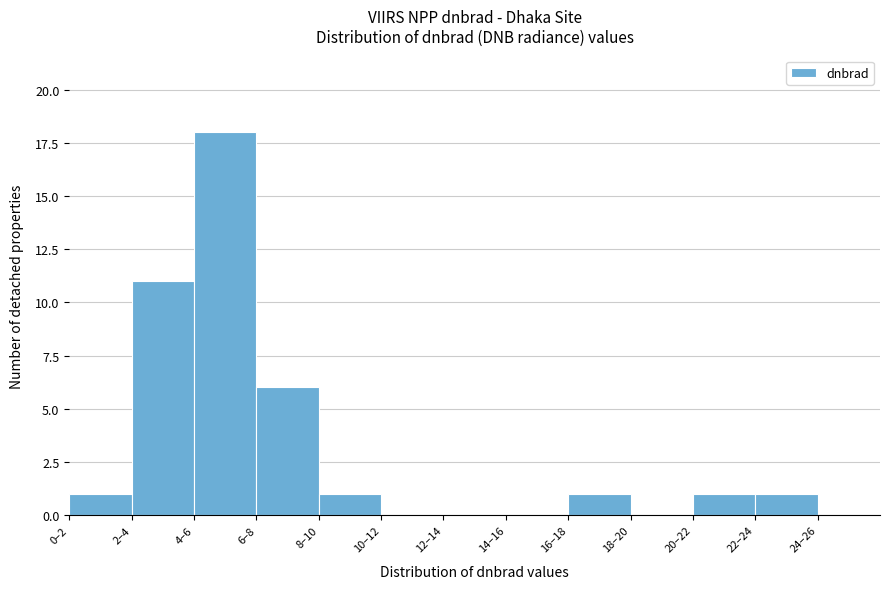

Reading left to right, extract all data points from this chart.

0–2=1	2–4=11	4–6=18	6–8=6	8–10=1	10–12=0	12–14=0	14–16=0	16–18=1	18–20=0	20–22=1	22–24=1	24–26=0